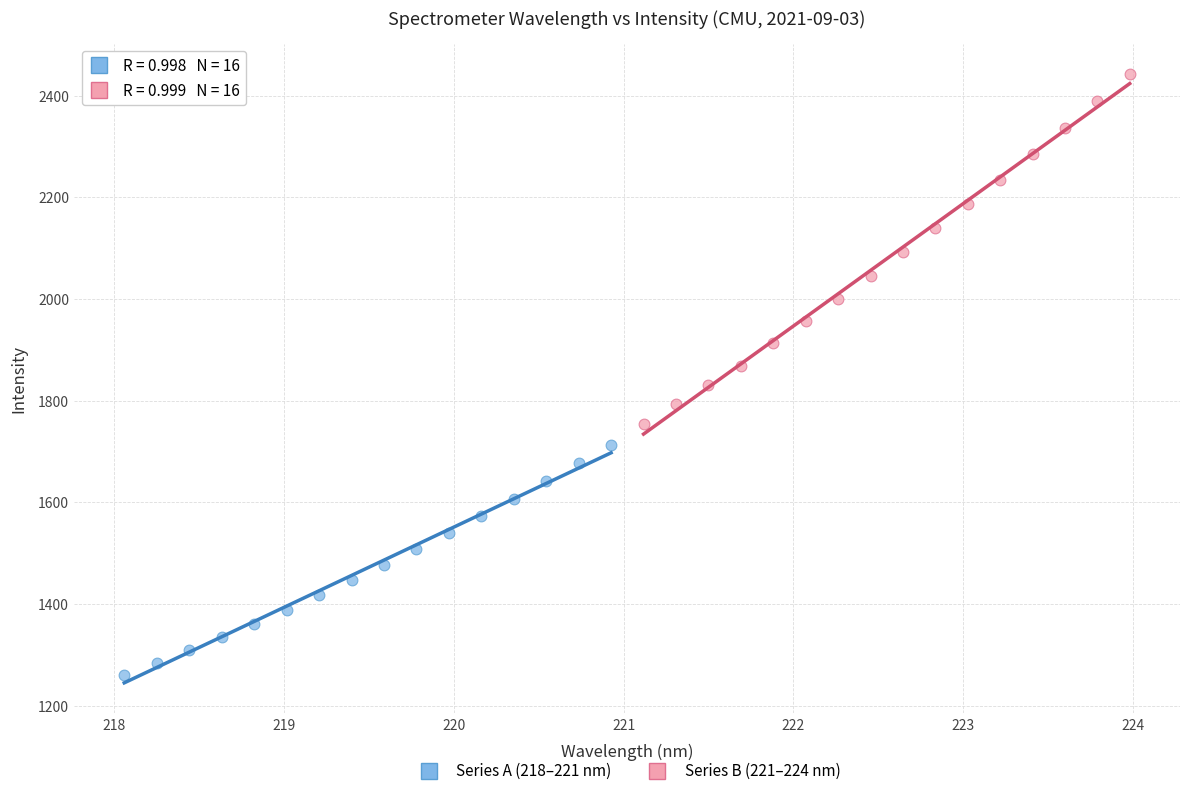

Which series has the widest spread of Y values?

Series B (221–224 nm)